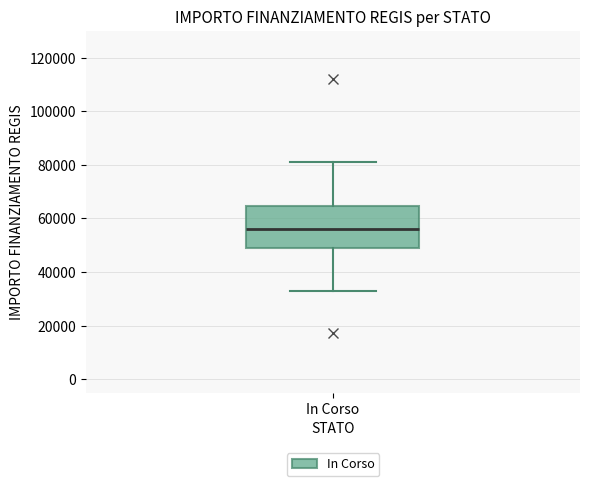

Where does the median line of the box for In Corso sit on the y-axis? The values are not printed on the chart, so give them approximately, as read against the axis.

56000